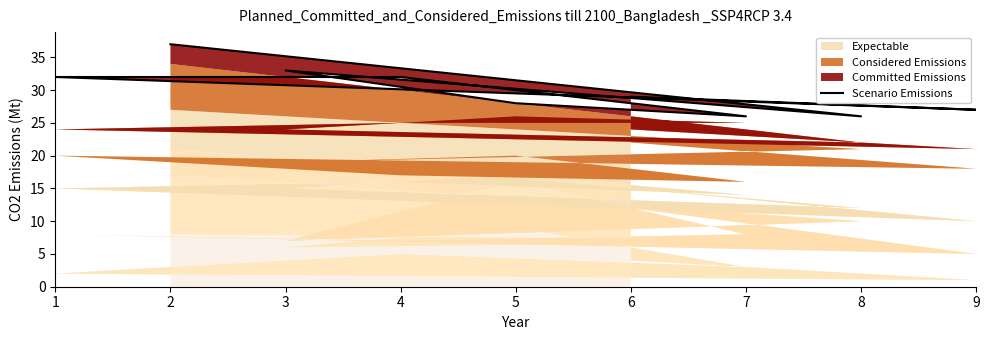

Where is the data nearest to the value 31?

1